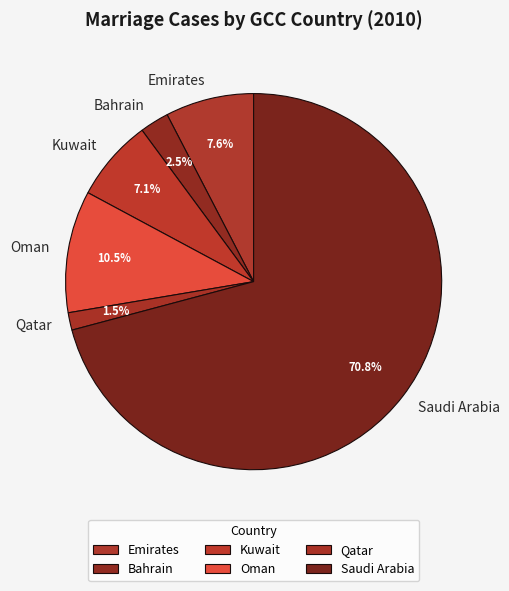

Rank the categories by value from highest to lowest.

Saudi Arabia, Oman, Emirates, Kuwait, Bahrain, Qatar